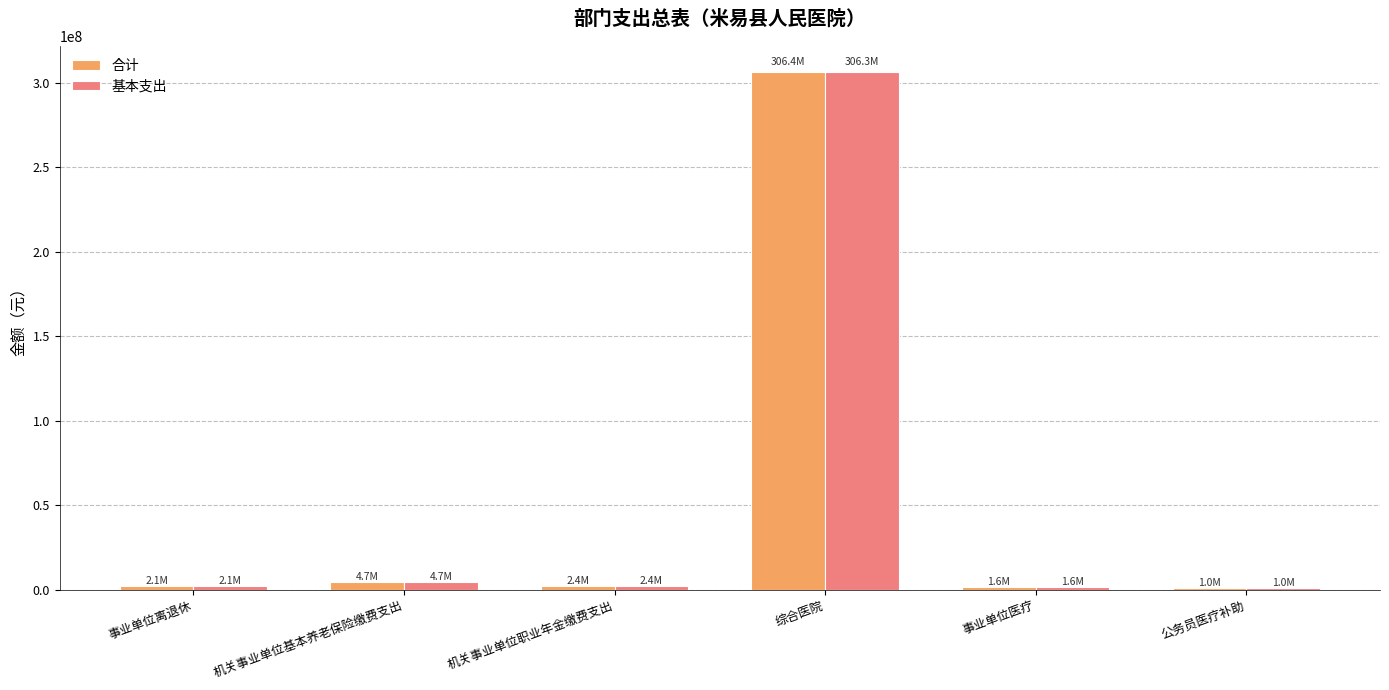

At which category is the sum across all series the highest?

综合医院